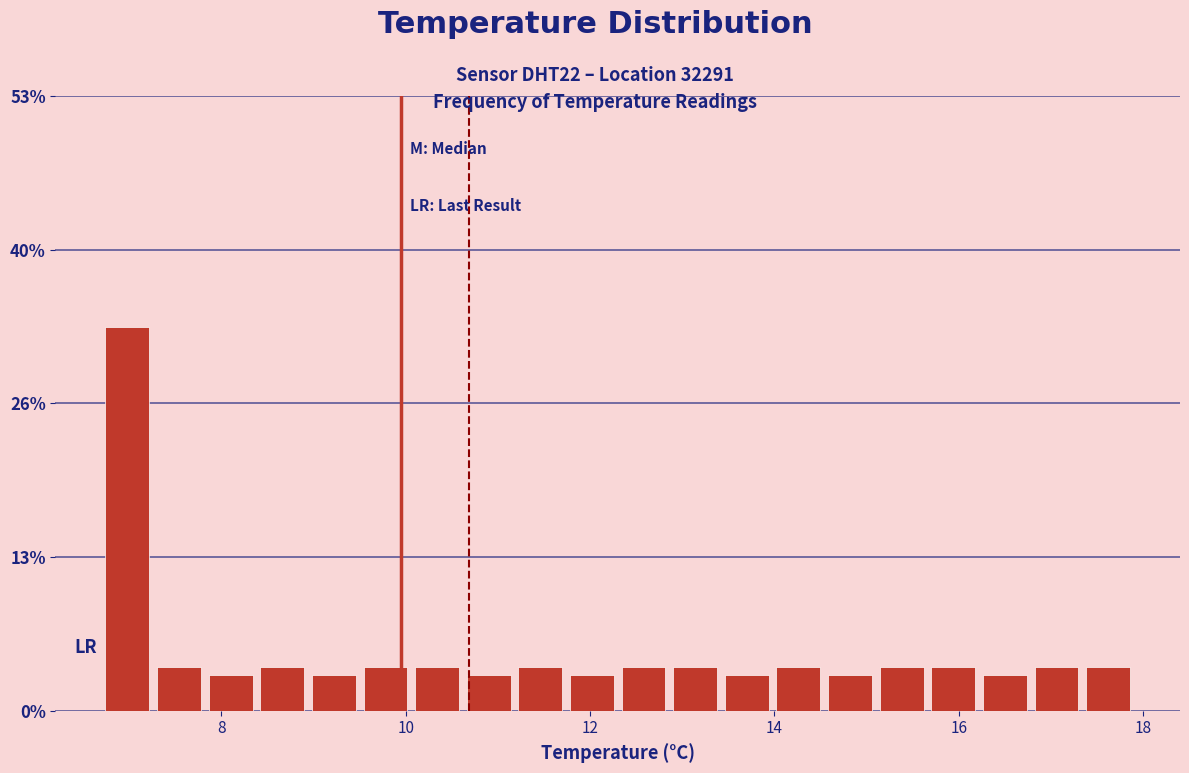

Read against the x-axis, roughly where is the centre of the tallest bar?

7.0